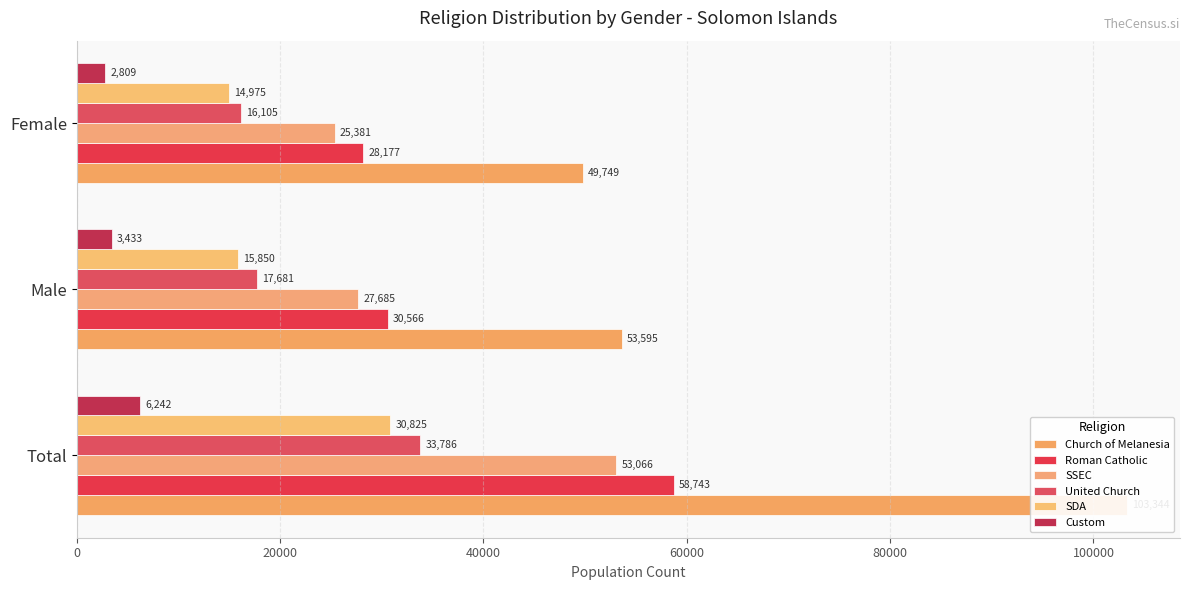

How many values in the SDA series are below 15850?

1